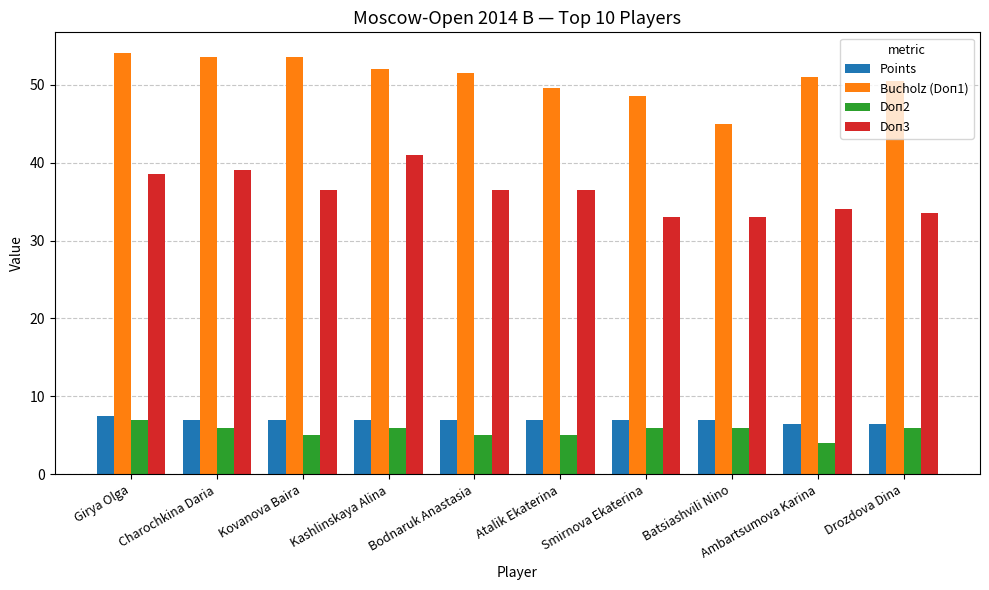

At which label does Doп2 reach its peak?

Girya Olga